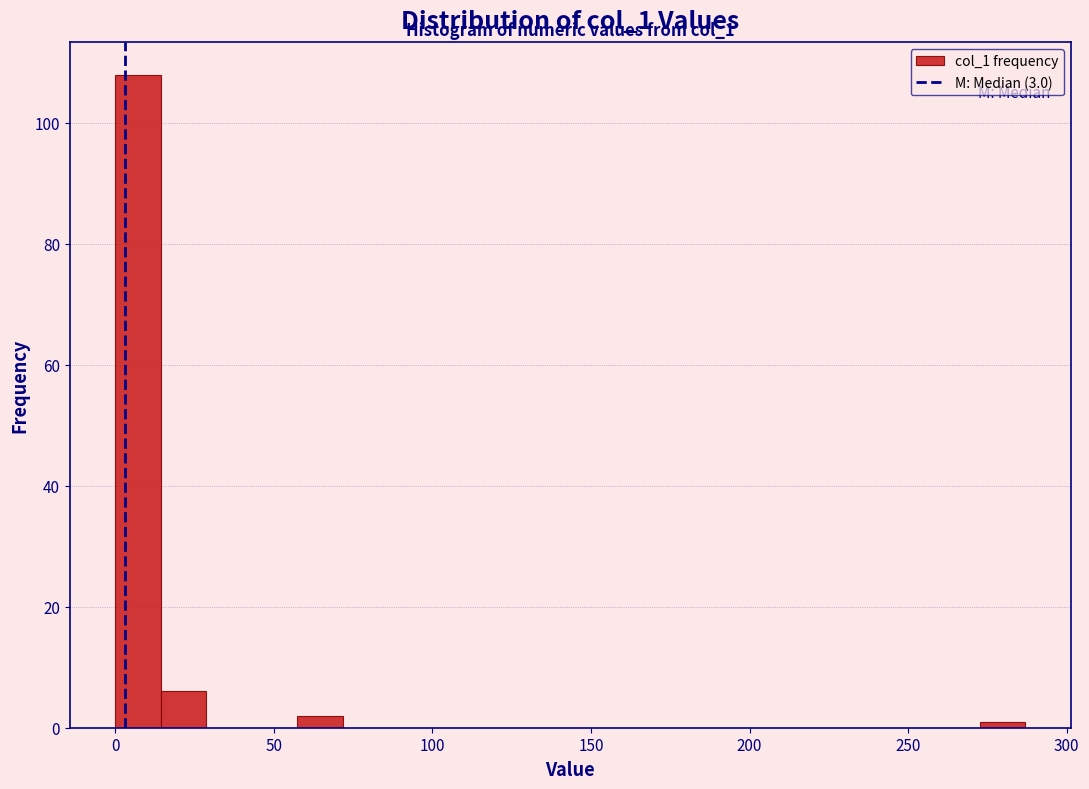

Read against the x-axis, roughly where is the centre of the tallest bar?

5